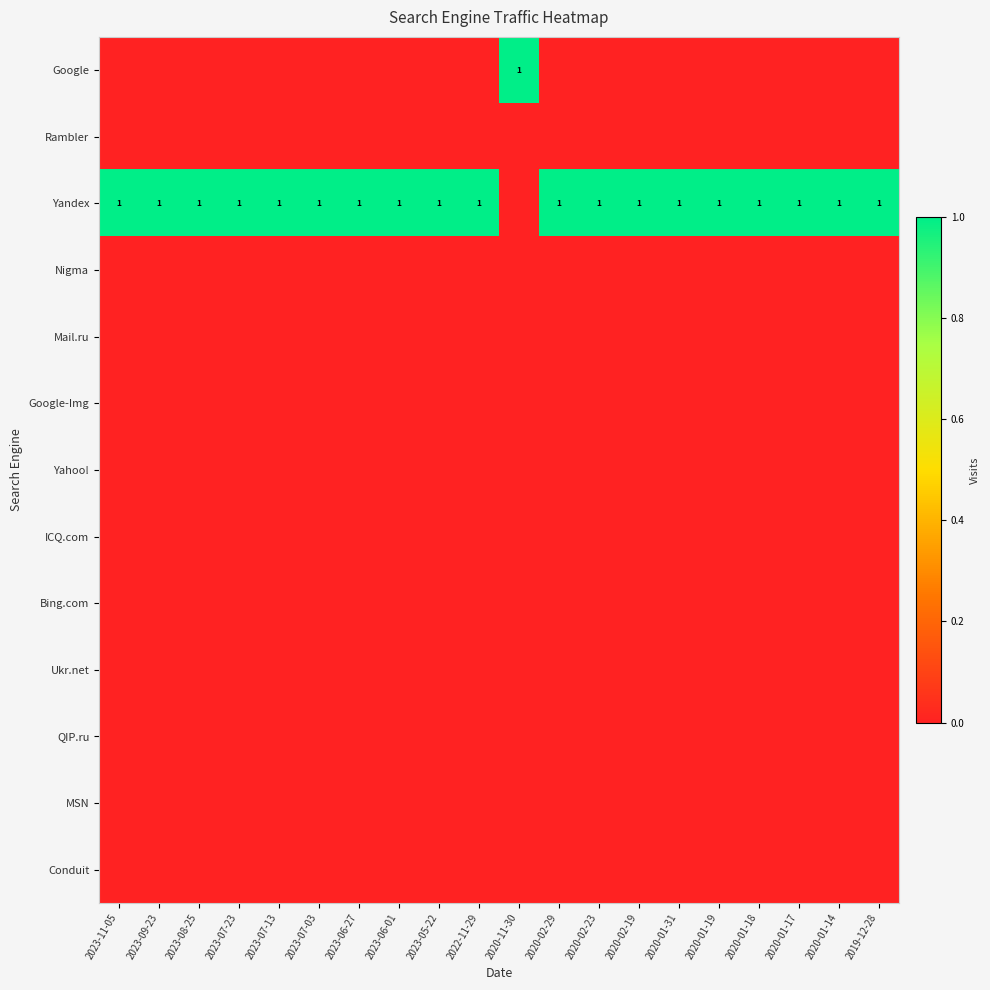

The Google series shows 1 at 2020-11-30. True or false?

True